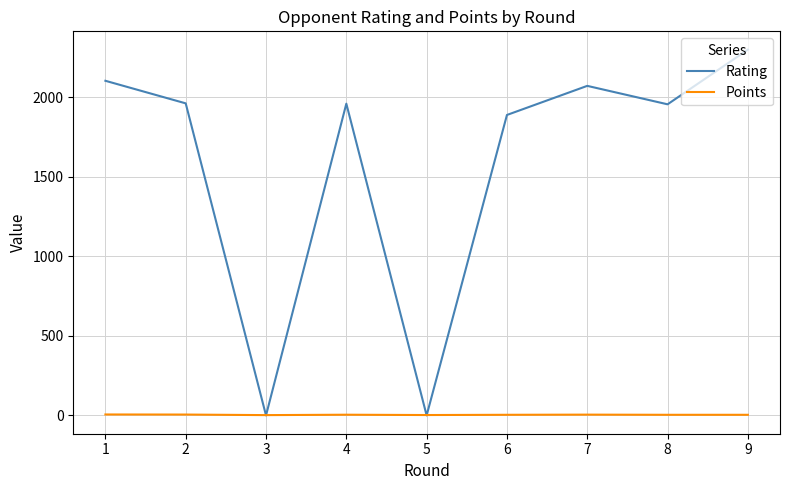

The Points series shows 5.5 at 2. True or false?

True